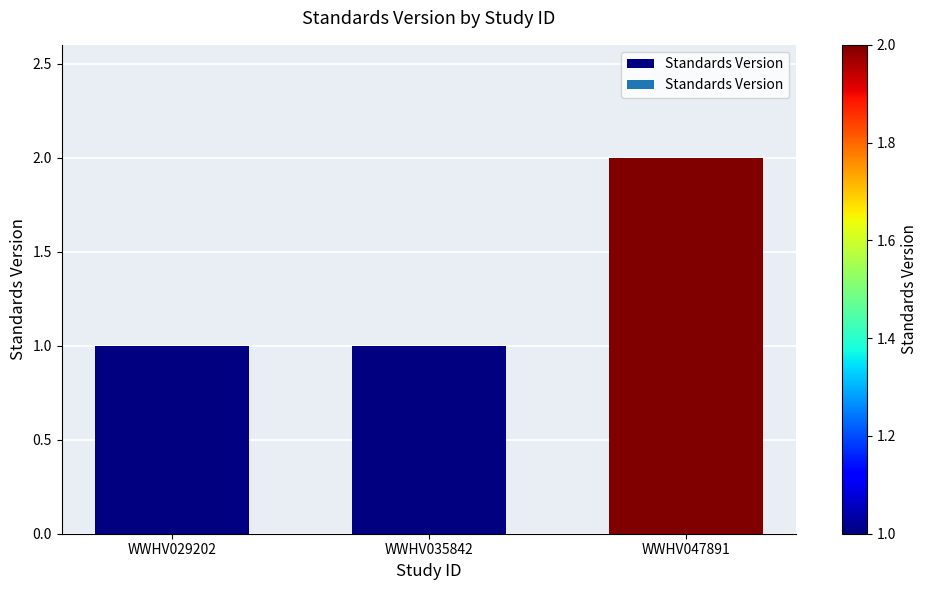

Reading left to right, list all the values displayed in this chart.

1	1	2